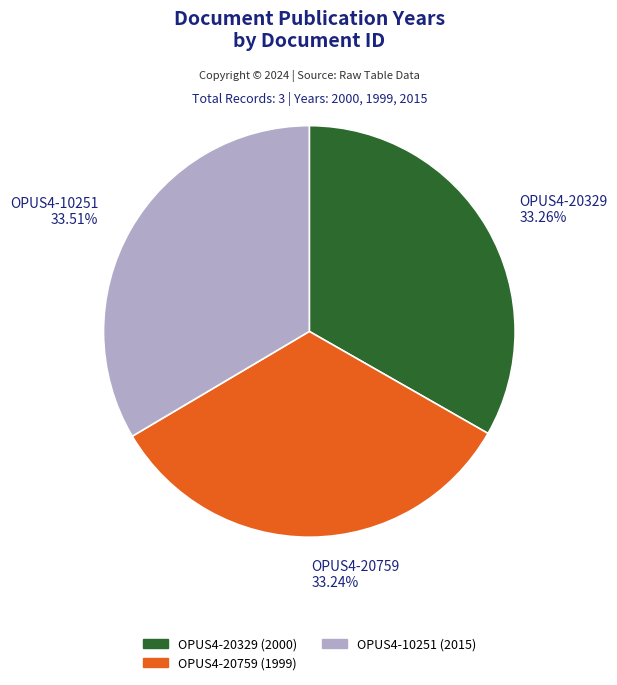

To the nearest percent, what is the combined percentage of OPUS4-10251 and OPUS4-20329?

67%